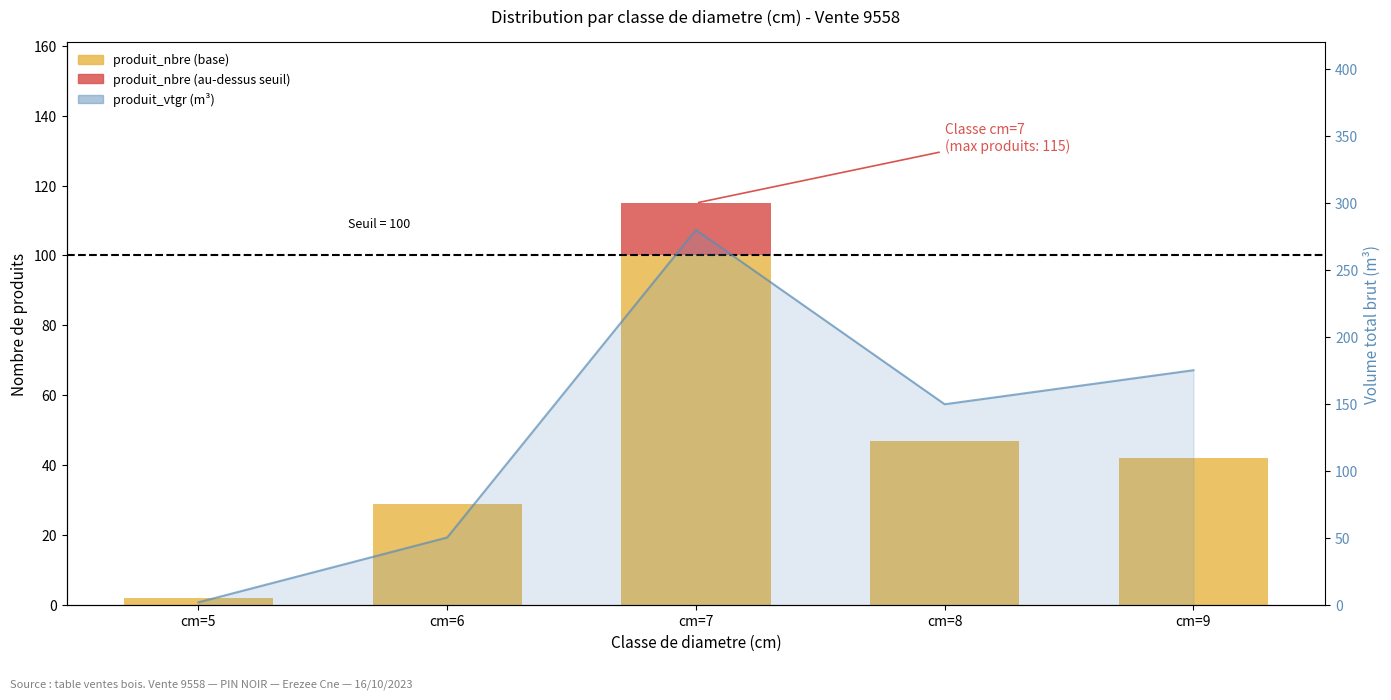

At which category does the chart reach its minimum across all series?

cm=5